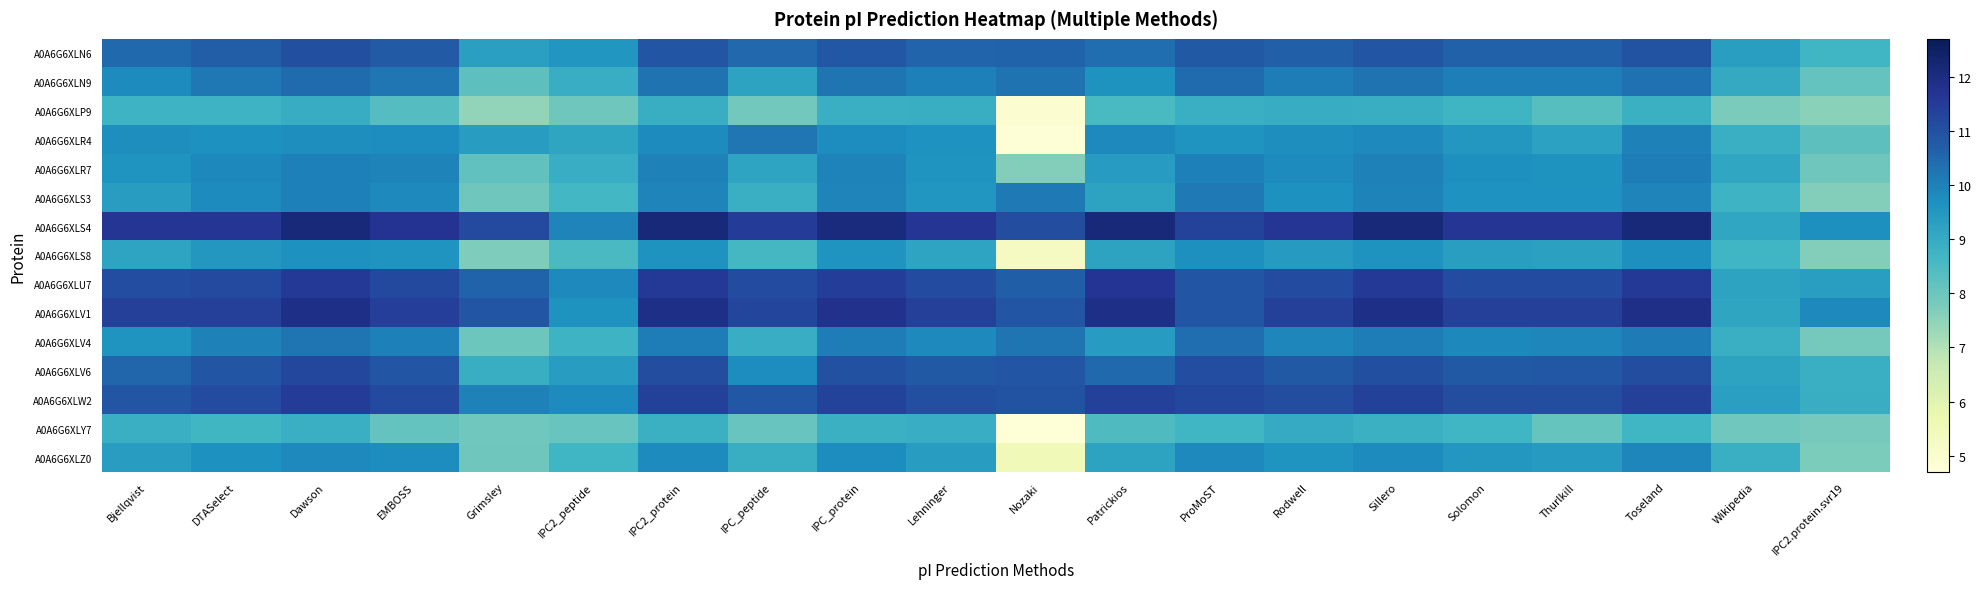

Reading left to right, what are all the values shown in this chart?

A0A6G6XLN6: Bjellqvist=10.5	DTASelect=10.7	Dawson=11.0	EMBOSS=10.8	Grimsley=9.3	IPC2_peptide=9.6	IPC2_protein=10.9	IPC_peptide=10.5	IPC_protein=10.8	Lehninger=10.6	Nozaki=10.6	Patrickios=10.4	ProMoST=10.8	Rodwell=10.6	Sillero=10.9	Solomon=10.6	Thurlkill=10.6	Toseland=10.9	Wikipedia=9.3	IPC2.protein.svr19=8.7
A0A6G6XLN9: Bjellqvist=9.8	DTASelect=10.2	Dawson=10.4	EMBOSS=10.2	Grimsley=8.3	IPC2_peptide=8.9	IPC2_protein=10.3	IPC_peptide=9.2	IPC_protein=10.3	Lehninger=10.0	Nozaki=10.3	Patrickios=9.6	ProMoST=10.4	Rodwell=10.1	Sillero=10.3	Solomon=10.1	Thurlkill=10.1	Toseland=10.3	Wikipedia=9.0	IPC2.protein.svr19=8.1
A0A6G6XLP9: Bjellqvist=8.8	DTASelect=8.8	Dawson=9.0	EMBOSS=8.4	Grimsley=7.4	IPC2_peptide=8.0	IPC2_protein=8.9	IPC_peptide=7.9	IPC_protein=8.9	Lehninger=8.9	Nozaki=4.9	Patrickios=8.6	ProMoST=8.9	Rodwell=9.0	Sillero=8.9	Solomon=8.8	Thurlkill=8.3	Toseland=8.8	Wikipedia=7.8	IPC2.protein.svr19=7.6
A0A6G6XLR4: Bjellqvist=9.7	DTASelect=9.7	Dawson=9.7	EMBOSS=9.8	Grimsley=9.4	IPC2_peptide=9.2	IPC2_protein=9.8	IPC_peptide=10.2	IPC_protein=9.8	Lehninger=9.7	Nozaki=4.8	Patrickios=9.9	ProMoST=9.6	Rodwell=9.7	Sillero=9.8	Solomon=9.5	Thurlkill=9.3	Toseland=10.0	Wikipedia=8.9	IPC2.protein.svr19=8.3
A0A6G6XLR7: Bjellqvist=9.6	DTASelect=9.9	Dawson=10.0	EMBOSS=10.0	Grimsley=8.2	IPC2_peptide=8.9	IPC2_protein=10.0	IPC_peptide=9.2	IPC_protein=10.0	Lehninger=9.6	Nozaki=7.7	Patrickios=9.4	ProMoST=10.0	Rodwell=9.8	Sillero=10.0	Solomon=9.7	Thurlkill=9.6	Toseland=10.1	Wikipedia=9.1	IPC2.protein.svr19=8.0
A0A6G6XLS3: Bjellqvist=9.4	DTASelect=9.8	Dawson=10.0	EMBOSS=9.8	Grimsley=8.0	IPC2_peptide=8.7	IPC2_protein=9.9	IPC_peptide=8.9	IPC_protein=9.9	Lehninger=9.6	Nozaki=10.2	Patrickios=9.2	ProMoST=10.1	Rodwell=9.7	Sillero=10.0	Solomon=9.6	Thurlkill=9.6	Toseland=9.9	Wikipedia=8.8	IPC2.protein.svr19=7.6
A0A6G6XLS4: Bjellqvist=11.7	DTASelect=11.7	Dawson=12.2	EMBOSS=11.7	Grimsley=11.2	IPC2_peptide=9.9	IPC2_protein=12.2	IPC_peptide=11.5	IPC_protein=12.1	Lehninger=11.7	Nozaki=11.1	Patrickios=12.2	ProMoST=11.3	Rodwell=11.7	Sillero=12.2	Solomon=11.7	Thurlkill=11.7	Toseland=12.1	Wikipedia=9.1	IPC2.protein.svr19=9.7
A0A6G6XLS8: Bjellqvist=9.2	DTASelect=9.5	Dawson=9.7	EMBOSS=9.6	Grimsley=7.7	IPC2_peptide=8.5	IPC2_protein=9.6	IPC_peptide=8.6	IPC_protein=9.6	Lehninger=9.2	Nozaki=5.3	Patrickios=9.2	ProMoST=9.7	Rodwell=9.4	Sillero=9.6	Solomon=9.3	Thurlkill=9.3	Toseland=9.7	Wikipedia=8.7	IPC2.protein.svr19=7.7
A0A6G6XLU7: Bjellqvist=11.1	DTASelect=11.1	Dawson=11.6	EMBOSS=11.2	Grimsley=10.6	IPC2_peptide=9.8	IPC2_protein=11.6	IPC_peptide=11.1	IPC_protein=11.5	Lehninger=11.1	Nozaki=10.7	Patrickios=11.7	ProMoST=10.9	Rodwell=11.1	Sillero=11.6	Solomon=11.1	Thurlkill=11.1	Toseland=11.6	Wikipedia=9.2	IPC2.protein.svr19=9.3
A0A6G6XLV1: Bjellqvist=11.4	DTASelect=11.4	Dawson=11.9	EMBOSS=11.4	Grimsley=10.9	IPC2_peptide=9.6	IPC2_protein=11.9	IPC_peptide=11.2	IPC_protein=11.8	Lehninger=11.4	Nozaki=10.9	Patrickios=11.9	ProMoST=10.9	Rodwell=11.4	Sillero=11.9	Solomon=11.4	Thurlkill=11.4	Toseland=11.9	Wikipedia=9.1	IPC2.protein.svr19=9.8
A0A6G6XLV4: Bjellqvist=9.6	DTASelect=10.0	Dawson=10.3	EMBOSS=10.0	Grimsley=8.0	IPC2_peptide=8.8	IPC2_protein=10.1	IPC_peptide=8.9	IPC_protein=10.1	Lehninger=9.8	Nozaki=10.2	Patrickios=9.4	ProMoST=10.4	Rodwell=9.9	Sillero=10.1	Solomon=9.9	Thurlkill=9.9	Toseland=10.1	Wikipedia=8.9	IPC2.protein.svr19=7.9
A0A6G6XLV6: Bjellqvist=10.5	DTASelect=10.9	Dawson=11.2	EMBOSS=10.9	Grimsley=8.9	IPC2_peptide=9.4	IPC2_protein=11.1	IPC_peptide=9.8	IPC_protein=11.0	Lehninger=10.8	Nozaki=10.9	Patrickios=10.5	ProMoST=11.1	Rodwell=10.8	Sillero=11.0	Solomon=10.8	Thurlkill=10.8	Toseland=11.1	Wikipedia=9.2	IPC2.protein.svr19=8.9
A0A6G6XLW2: Bjellqvist=10.9	DTASelect=11.1	Dawson=11.5	EMBOSS=11.1	Grimsley=10.0	IPC2_peptide=9.8	IPC2_protein=11.4	IPC_peptide=10.8	IPC_protein=11.3	Lehninger=11.0	Nozaki=11.0	Patrickios=11.4	ProMoST=11.2	Rodwell=11.1	Sillero=11.4	Solomon=11.1	Thurlkill=11.1	Toseland=11.4	Wikipedia=9.3	IPC2.protein.svr19=8.9
A0A6G6XLY7: Bjellqvist=8.9	DTASelect=8.7	Dawson=8.9	EMBOSS=8.1	Grimsley=7.9	IPC2_peptide=8.1	IPC2_protein=8.8	IPC_peptide=8.1	IPC_protein=8.8	Lehninger=8.9	Nozaki=4.7	Patrickios=8.5	ProMoST=8.7	Rodwell=9.0	Sillero=8.8	Solomon=8.7	Thurlkill=8.1	Toseland=8.7	Wikipedia=7.9	IPC2.protein.svr19=7.8
A0A6G6XLZ0: Bjellqvist=9.4	DTASelect=9.7	Dawson=9.8	EMBOSS=9.8	Grimsley=8.0	IPC2_peptide=8.7	IPC2_protein=9.8	IPC_peptide=8.9	IPC_protein=9.8	Lehninger=9.4	Nozaki=5.5	Patrickios=9.2	ProMoST=9.8	Rodwell=9.6	Sillero=9.8	Solomon=9.5	Thurlkill=9.4	Toseland=9.9	Wikipedia=8.9	IPC2.protein.svr19=7.7